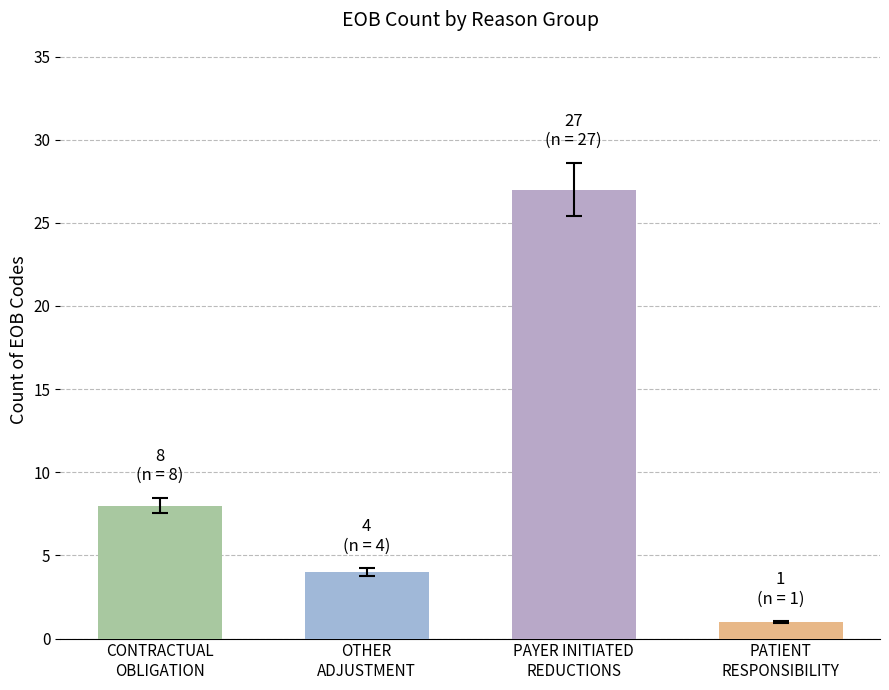

What is the average value of the Count of Reasons series?

10